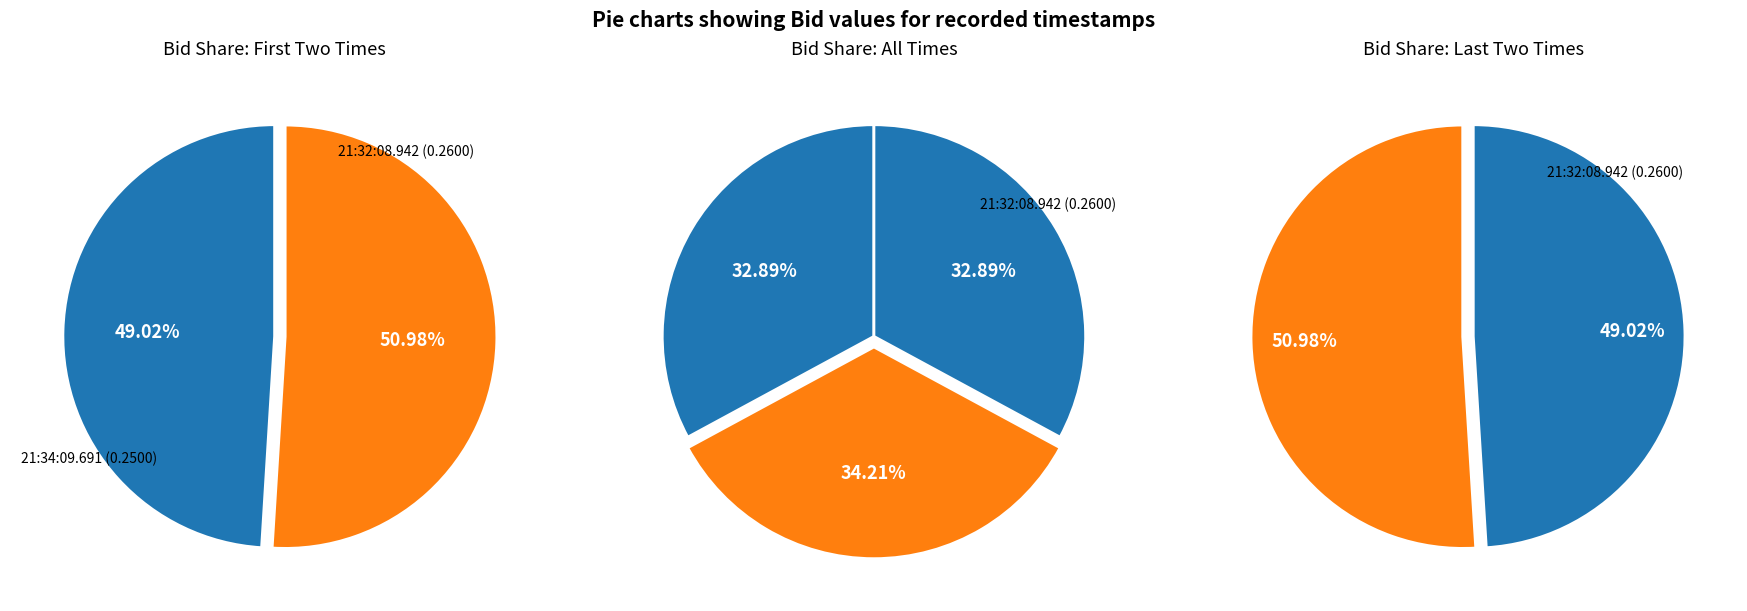

What is the smallest slice in the pie chart?

21:34:09.691